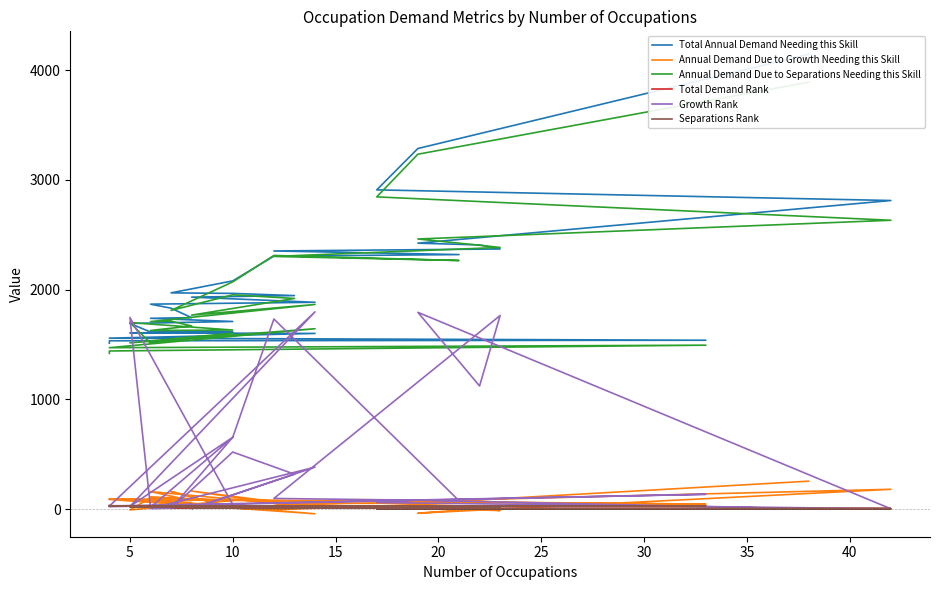

Reading left to right, what are all the values shown in this chart?

Total Annual Demand Needing this Skill: 4146.0	3287.0	2910.0	2813.0	2424.0	2408.0	2371.0	2353.0	2320.0	2306.0	2080.0	1971.0	1966.0	1946.0	1932.0	1885.0	1868.0	1831.0	1745.0	1739.0	1710.0	1692.0	1614.0	1613.0	1606.0	1601.0	1558.0	1539.0	1534.0	1512.0
Annual Demand Due to Growth Needing this Skill: 254.0	52.0	64.0	180.0	-38.0	3.0	-14.0	50.0	54.0	-6.0	9.0	160.0	13.0	26.0	164.0	20.0	159.0	118.0	76.0	111.0	78.0	-8.0	101.0	9.0	91.0	-43.0	87.0	45.0	93.0	93.0
Annual Demand Due to Separations Needing this Skill: 3892.0	3235.0	2846.0	2633.0	2462.0	2405.0	2385.0	2303.0	2266.0	2312.0	2071.0	1811.0	1953.0	1920.0	1768.0	1865.0	1709.0	1713.0	1669.0	1628.0	1632.0	1700.0	1513.0	1604.0	1515.0	1644.0	1471.0	1494.0	1441.0	1419.0
Total Demand Rank: 1.0	2.0	3.0	4.0	5.0	6.0	7.0	8.0	9.0	10.0	11.0	12.0	13.0	14.0	15.0	16.0	17.0	18.0	19.0	20.0	21.0	22.0	23.0	24.0	25.0	26.0	27.0	28.0	29.0	30.0
Growth Rank: 1.0	81.5	59.0	2.0	1793.5	1122.0	1764.5	96.5	76.0	1732.5	654.5	4.0	519.5	317.5	3.0	382.0	5.0	8.0	44.0	11.0	40.0	1746.5	15.5	654.5	24.0	1798.0	27.0	134.5	21.5	21.5
Separations Rank: 1.0	2.0	3.0	4.0	5.0	6.0	7.0	9.0	10.0	8.0	11.0	15.0	12.0	13.0	16.0	14.0	18.0	17.0	20.0	23.0	22.0	19.0	27.0	24.0	26.0	21.0	29.0	28.0	30.0	32.0